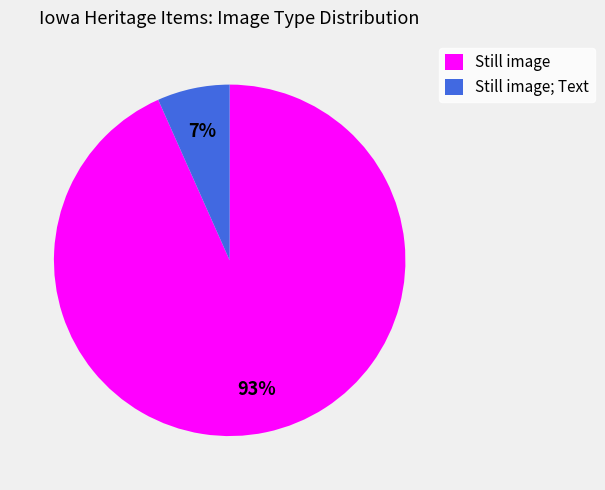

Which category has the smallest portion of the pie?

Still image; Text